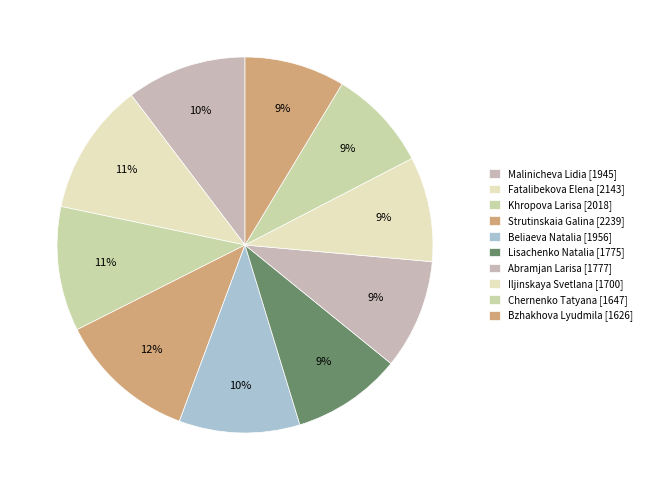

To the nearest percent, what is the average slice percentage?

10%